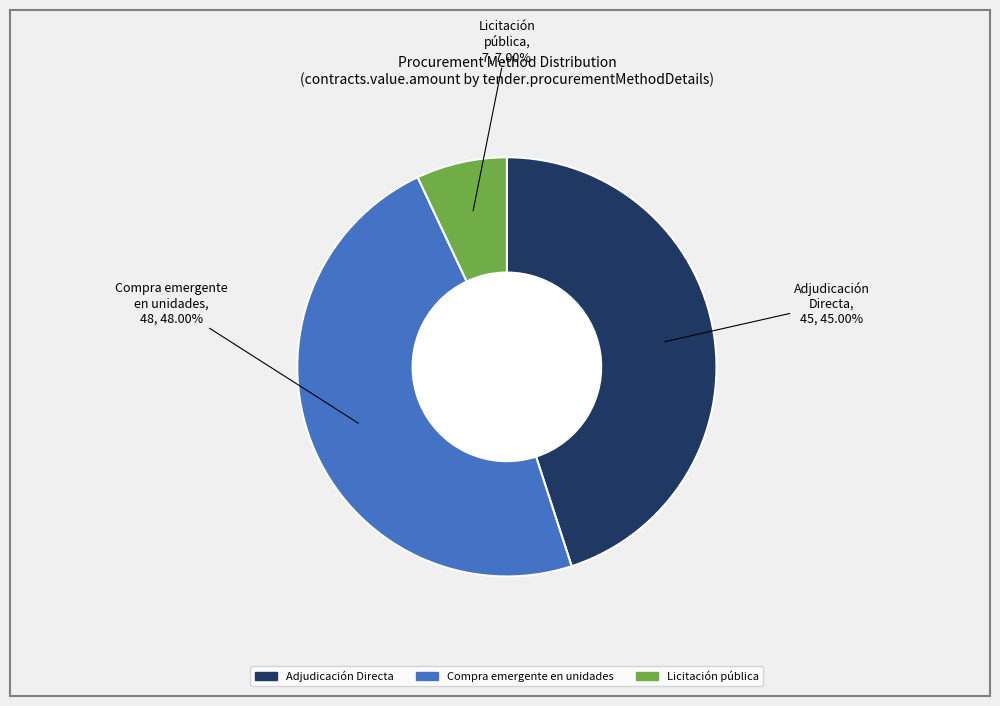

How many segments does this pie chart have?

3